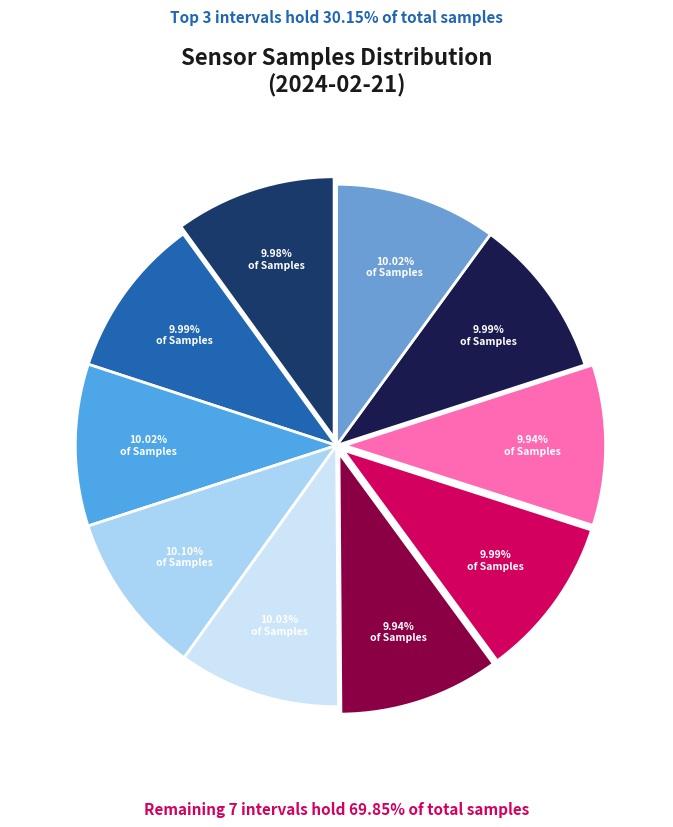

Count the number of slices in the pie.

10